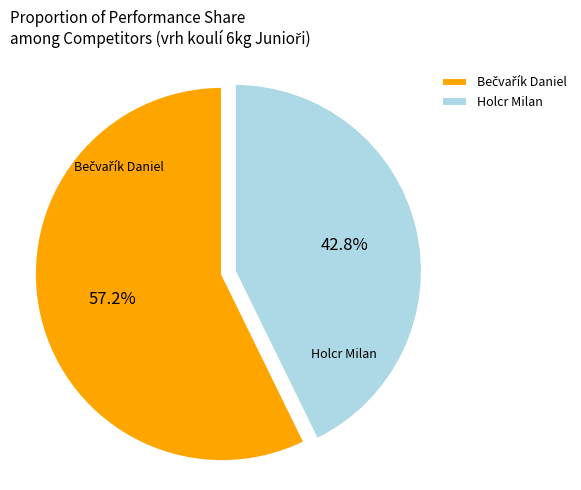

Which category has the smallest portion of the pie?

Holcr Milan